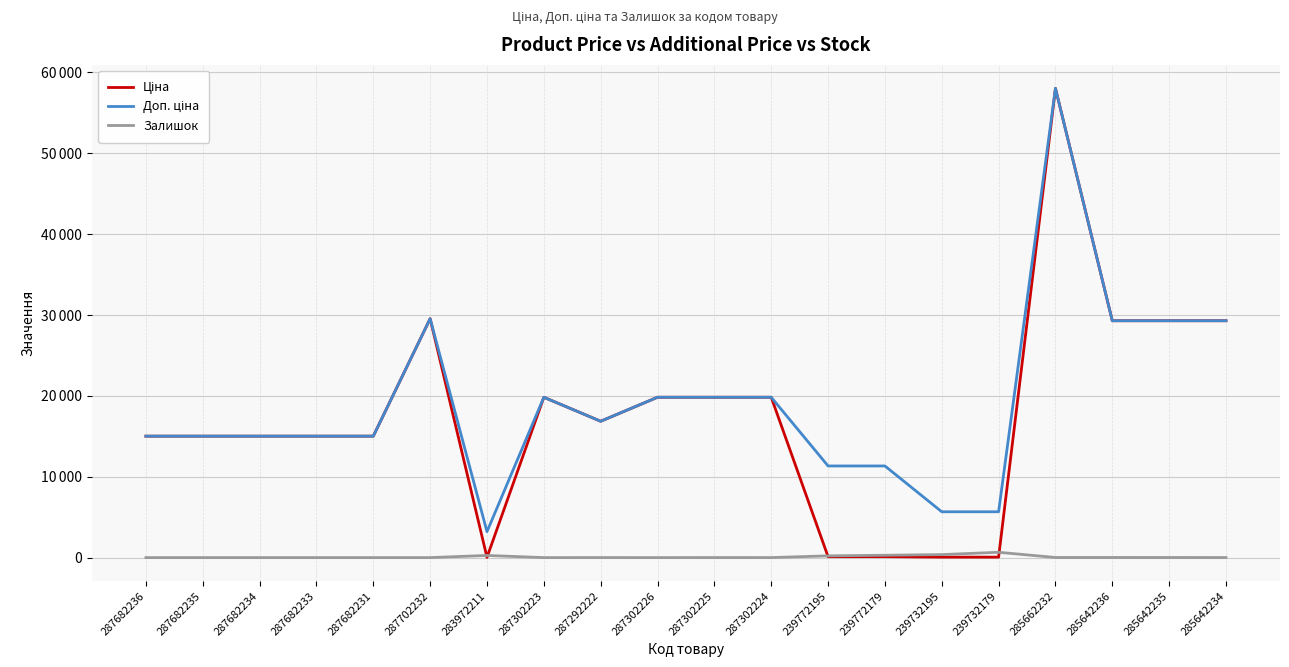

What is the spread (max minus min) of values at 287702232?

29548.9